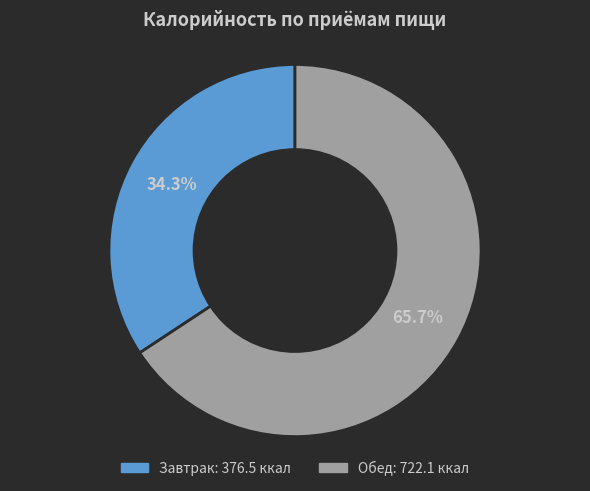

To the nearest percent, what is the combined percentage of Завтрак and Обед?

100%